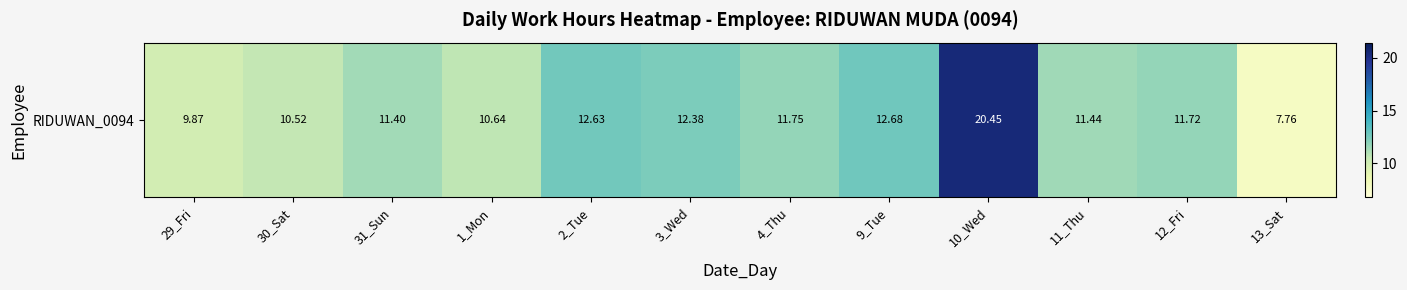

At which category does the chart reach its minimum across all series?

13_Sat